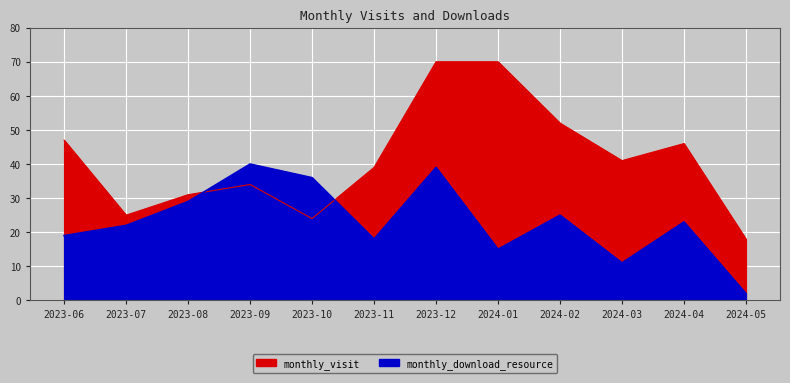

What is the label of the 5th point from the right?

2024-01